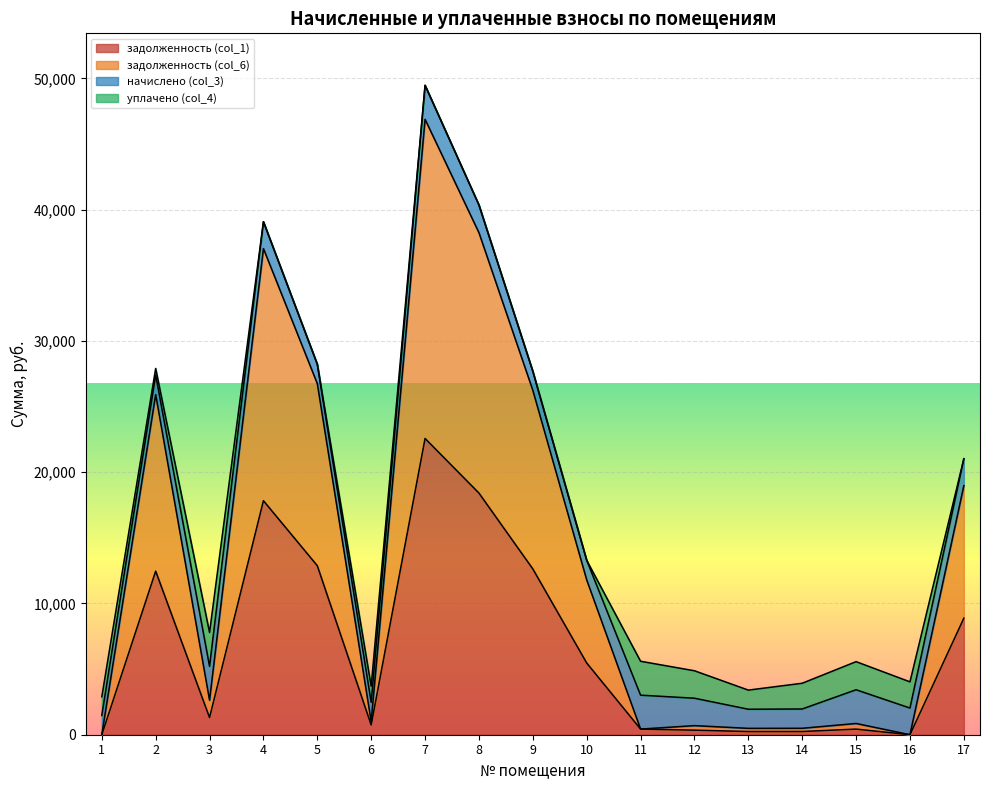

The value of задолженность (col_1) at 5 is 3370.5. True or false?

False